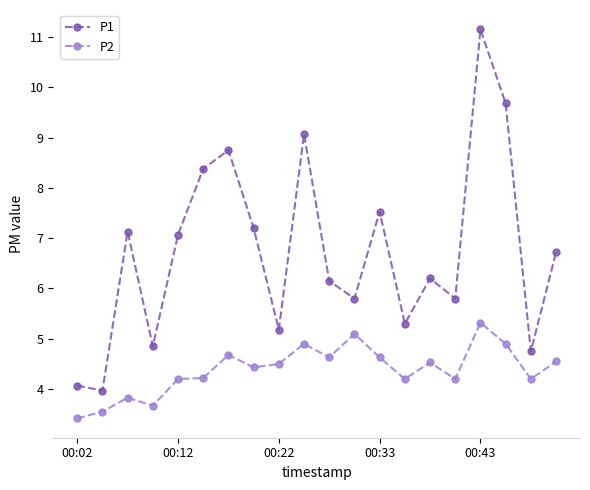

Which series has the largest total across all categories?

P1